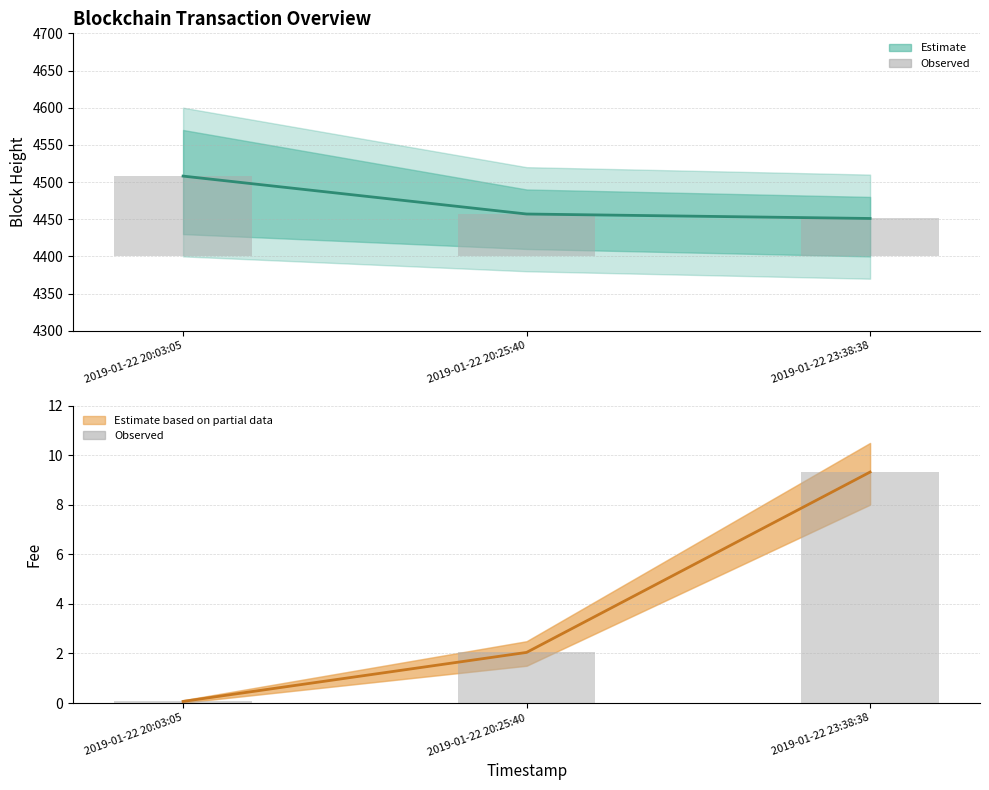

List the series in order of their peak value, lowest first.

Fee, Height